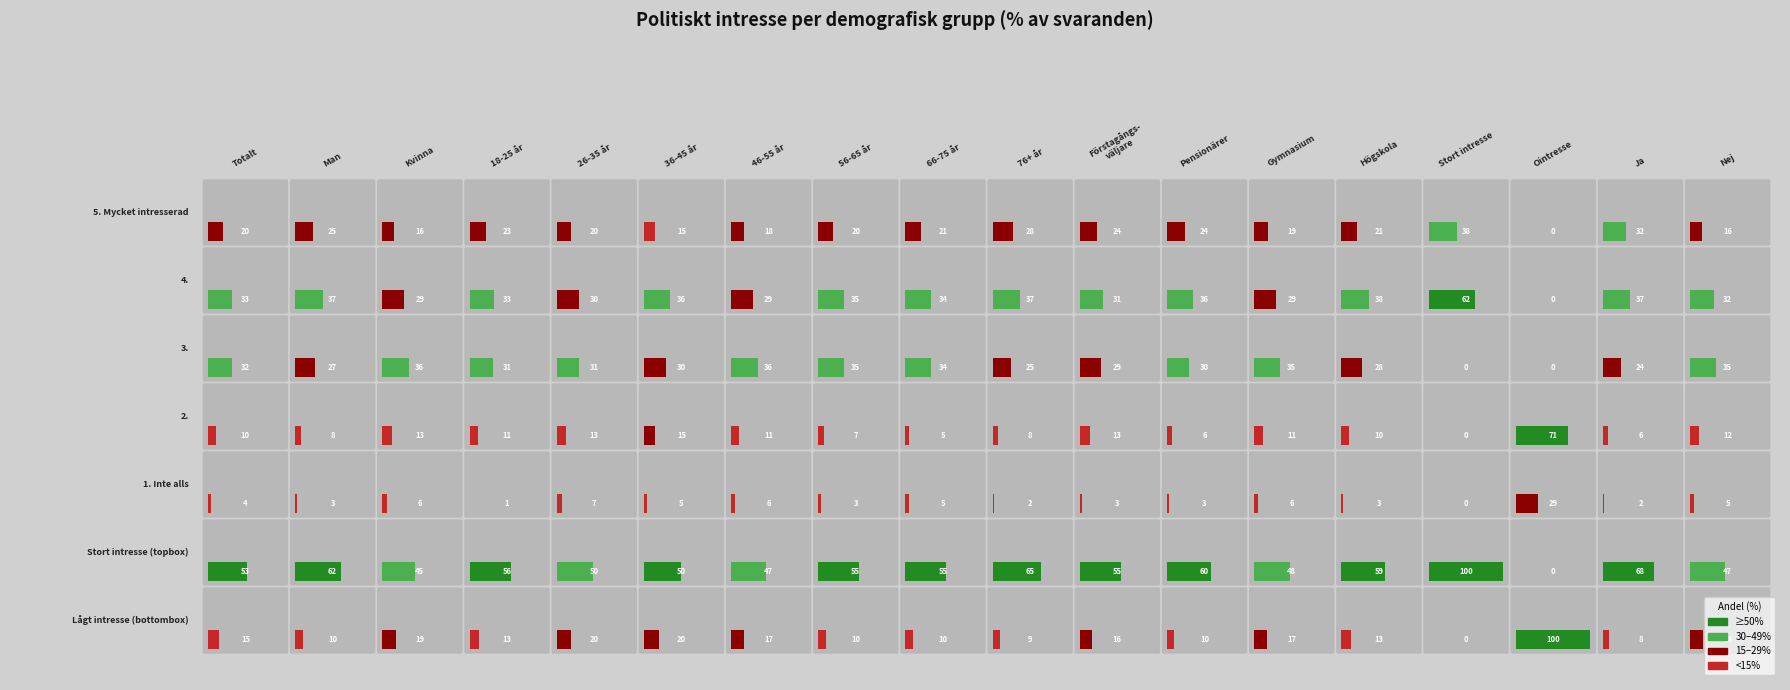

Is the value of 3. at 3 greater than the value of 4. at 2?

Yes